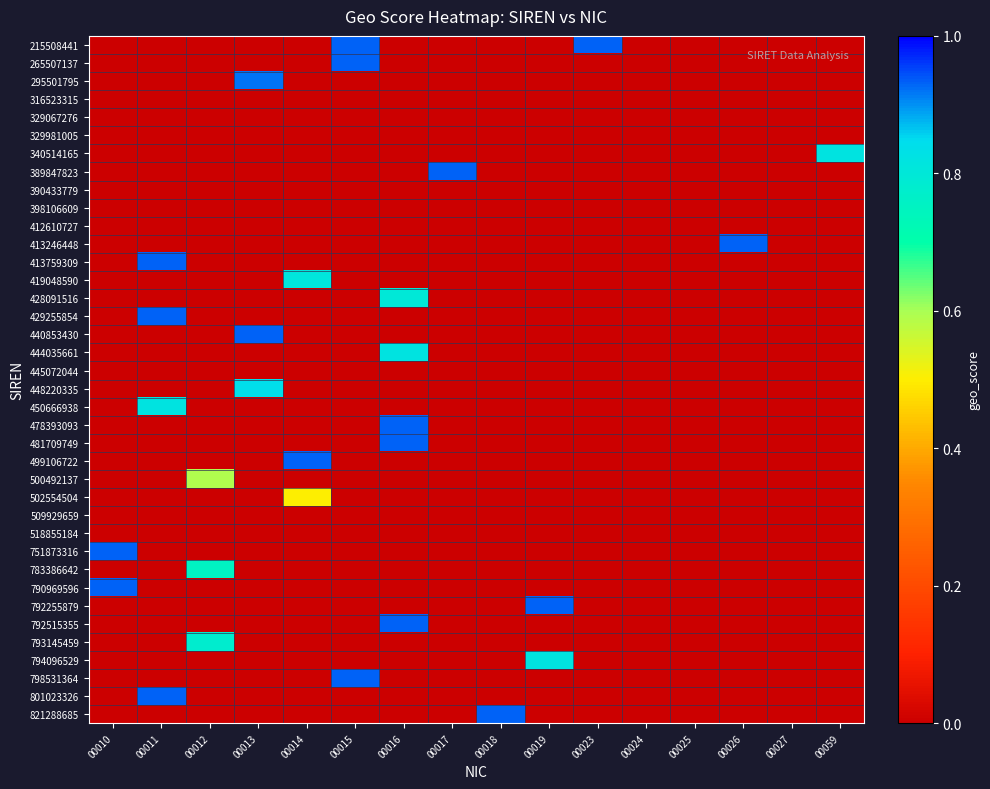

Between 00010 and 00027, which is larger?

00010